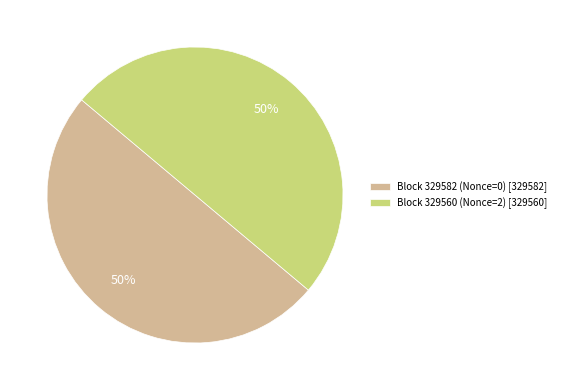

What is the ratio of the value at Block 329582 (Nonce=0) [329582] to the value at Block 329560 (Nonce=2) [329560]?

1.0